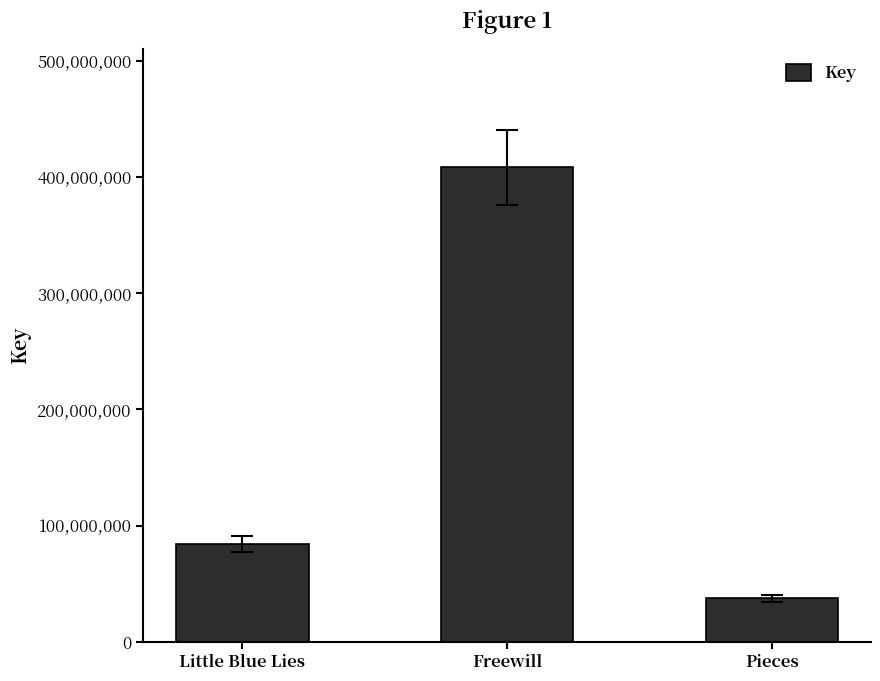

Reading right to left, transcribe all the data shown in this chart.

37814368	408107643	84308547